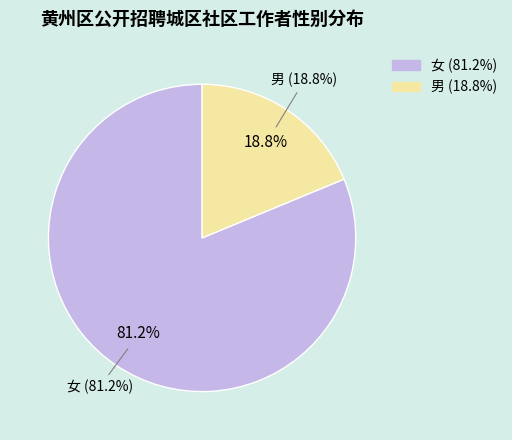

To the nearest percent, what is the difference between the 女 and 男 slice percentages?

62%